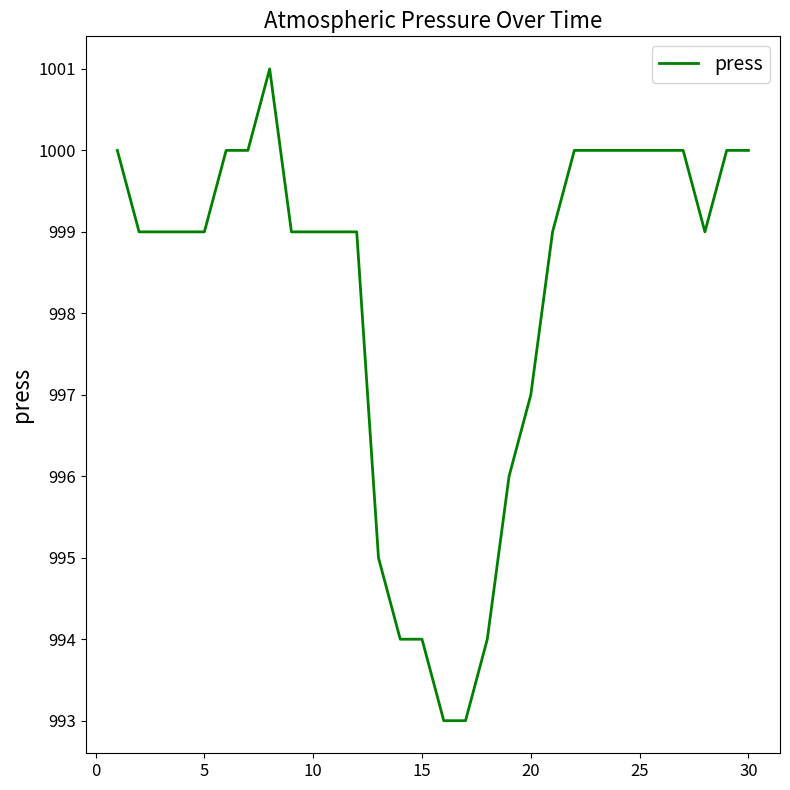

What is the sum of all values?

29947